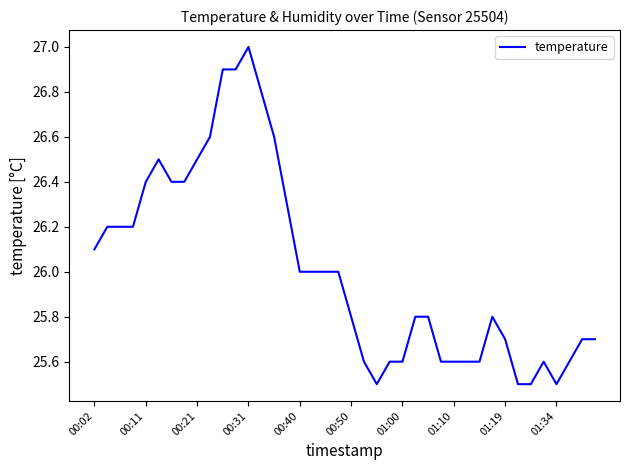

What is the minimum value shown in the chart?

25.5